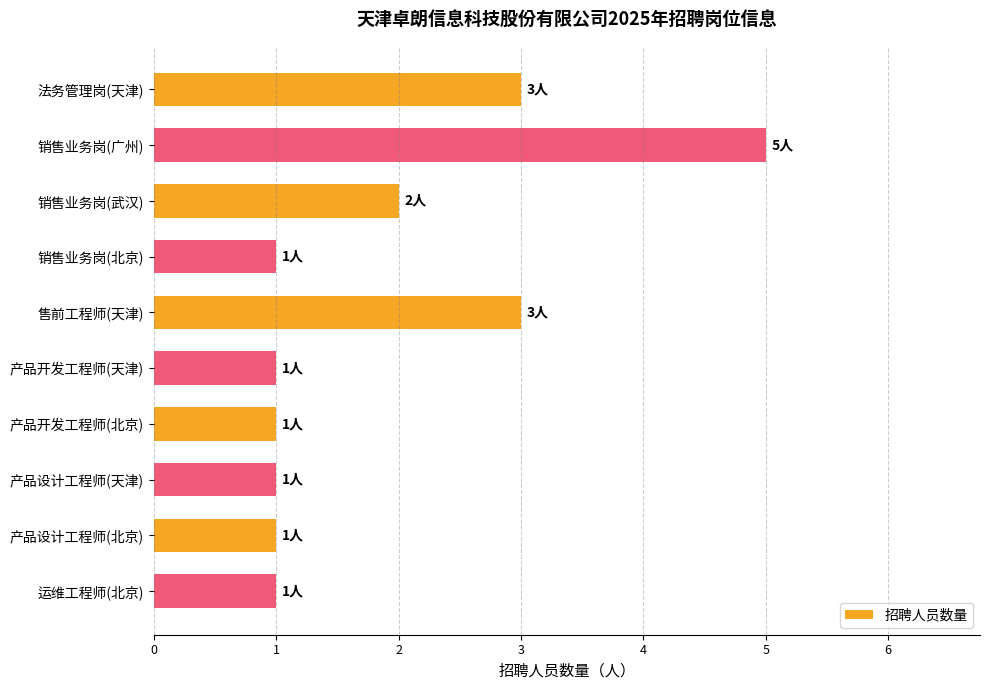

Reading top to bottom, list all the values displayed in this chart.

法务管理岗(天津)=3	销售业务岗(广州)=5	销售业务岗(武汉)=2	销售业务岗(北京)=1	售前工程师(天津)=3	产品开发工程师(天津)=1	产品开发工程师(北京)=1	产品设计工程师(天津)=1	产品设计工程师(北京)=1	运维工程师(北京)=1